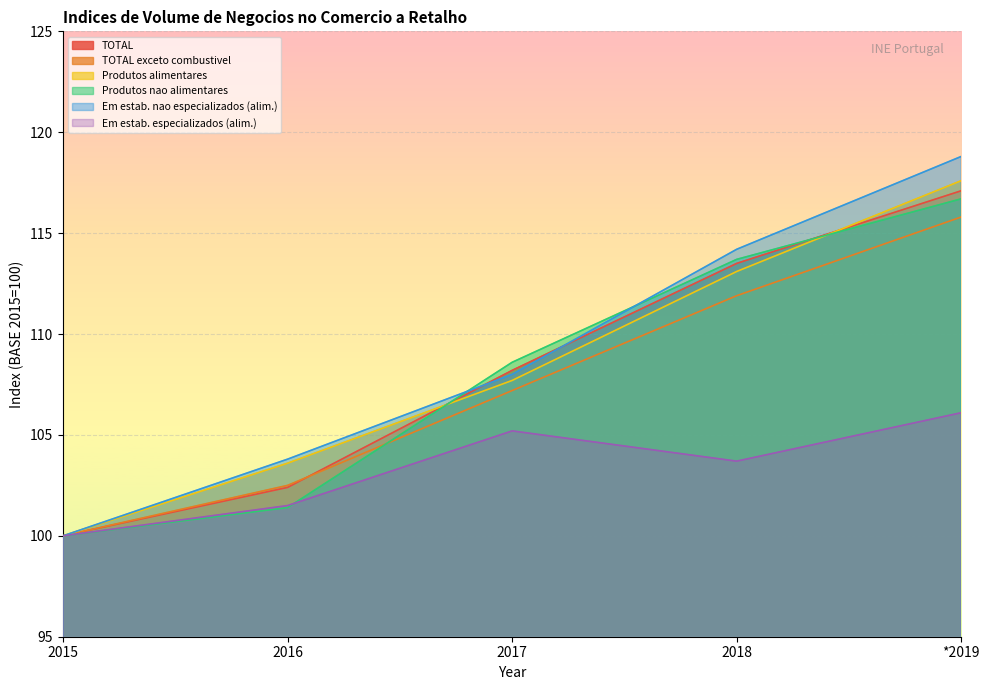

Which has a higher value, 2018 or *2019?

*2019